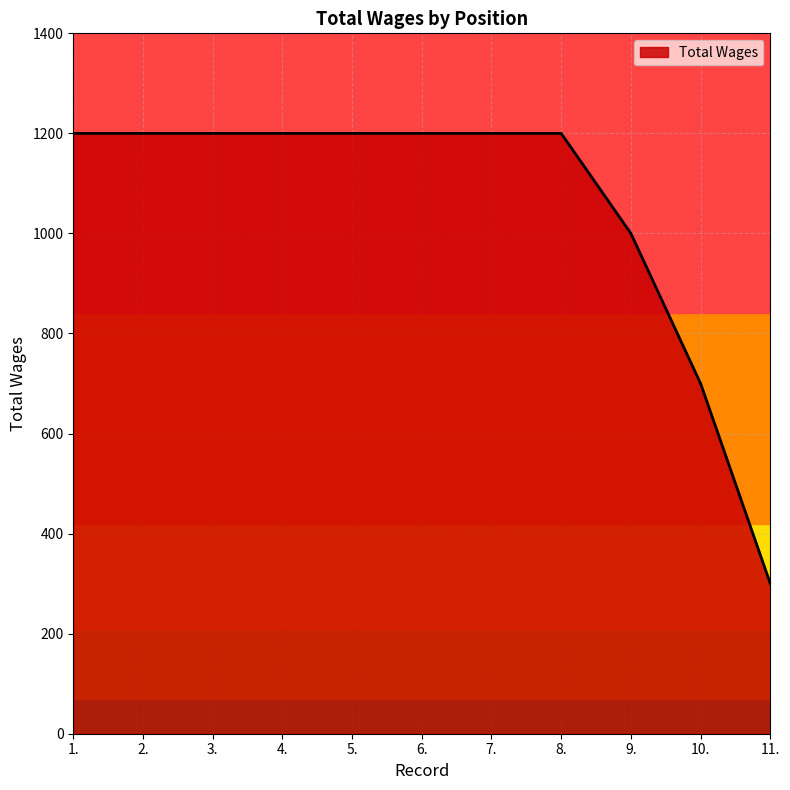

What is the sum of all values?

11600